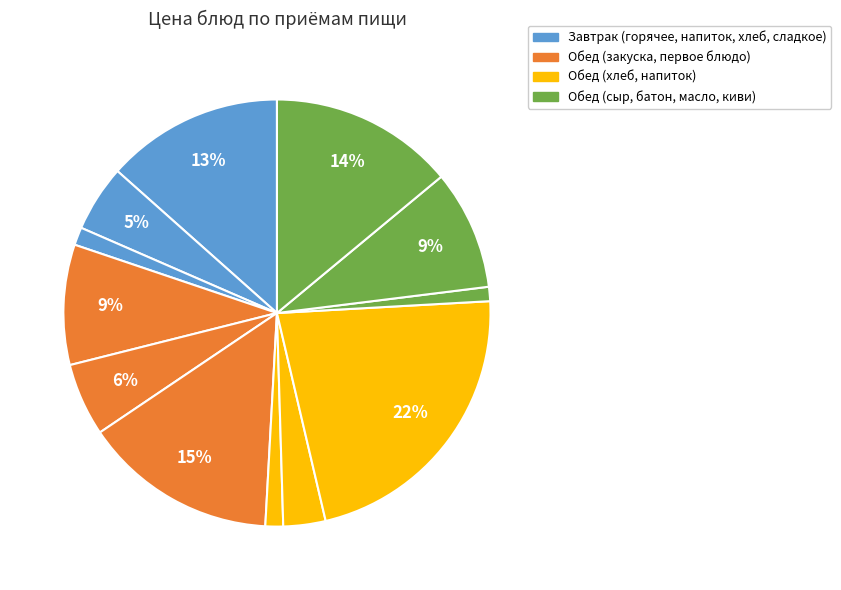

Is there a majority slice in this chart?

No